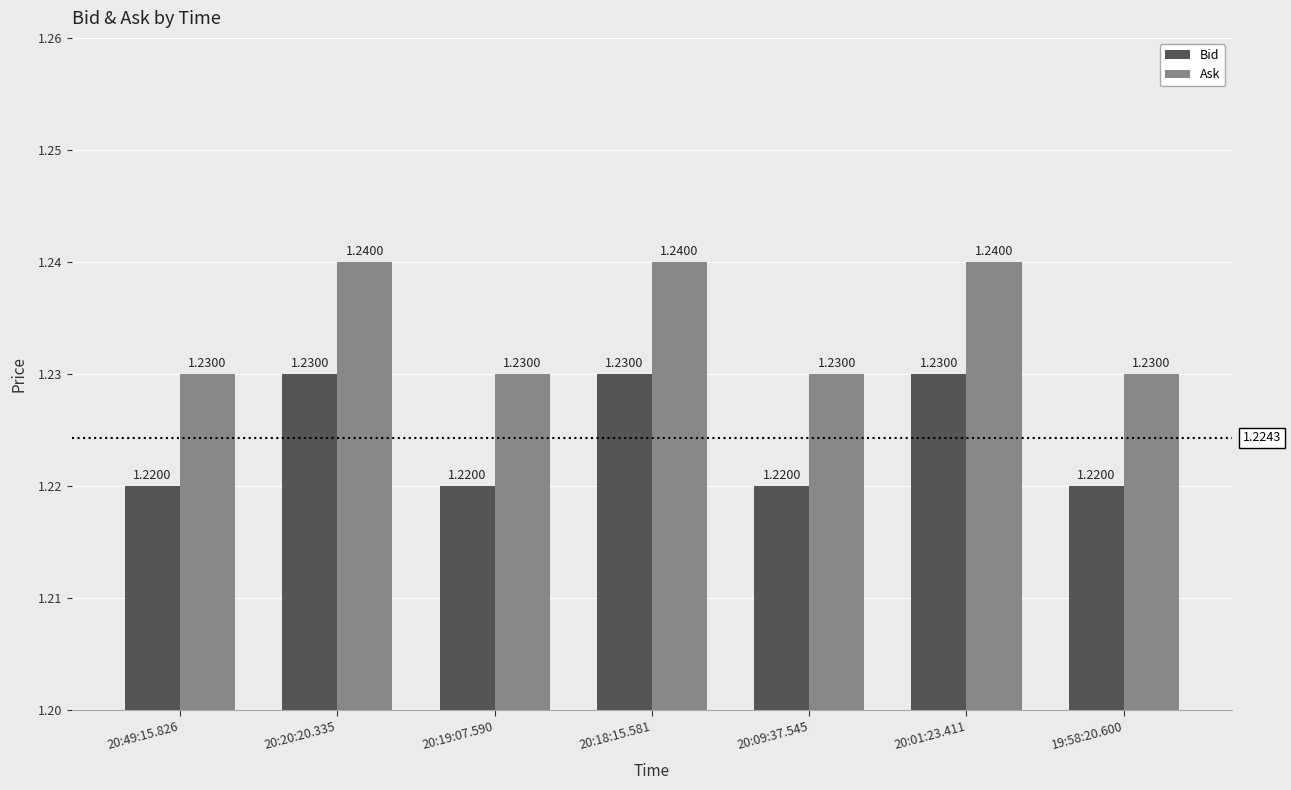

What is the label of the 3rd bar from the left?

20:19:07.590